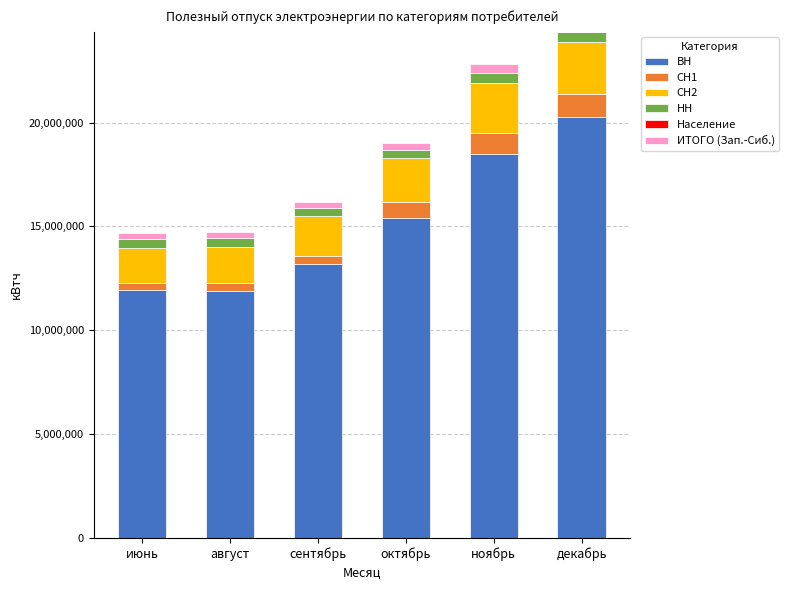

The value of ВН at август is 11871837. True or false?

True